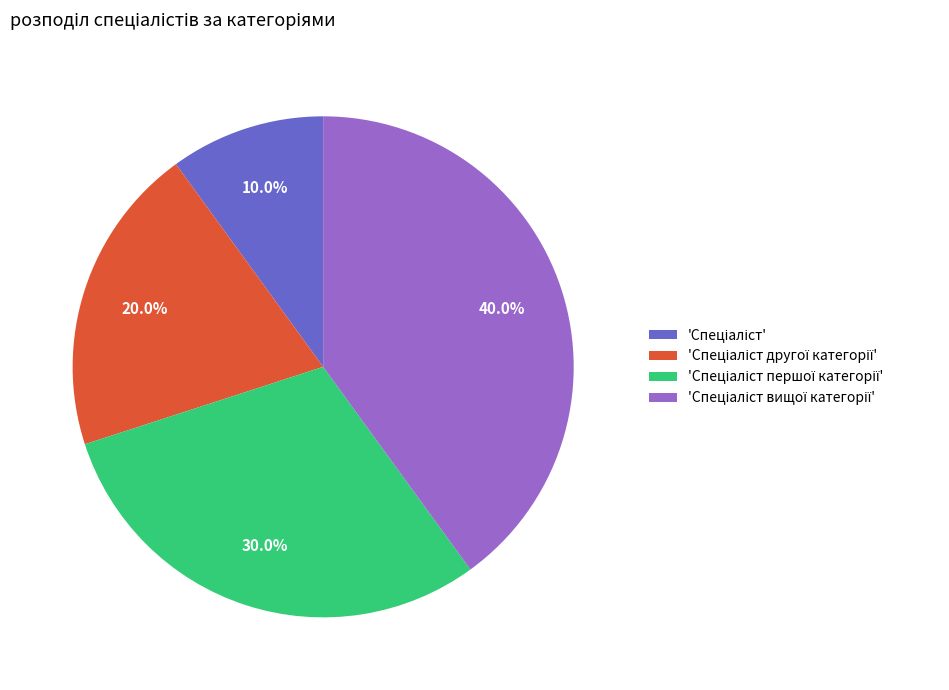

Does any single category account for the majority?

No